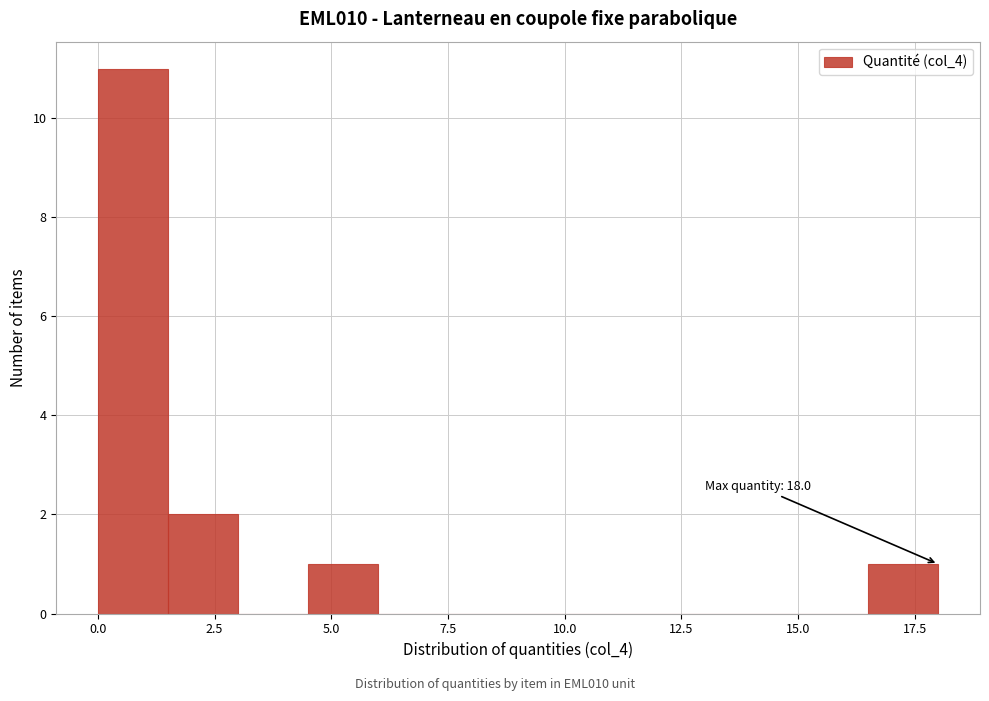

Read against the x-axis, roughly where is the centre of the tallest bar?

1.0